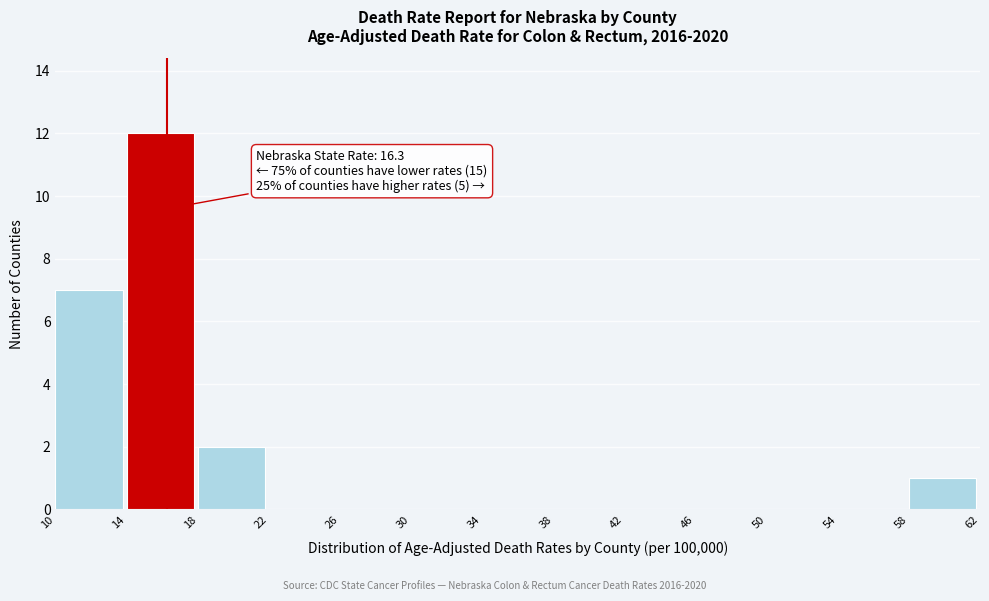

Over which range of the x-axis is the bar tallest?

14 to 18